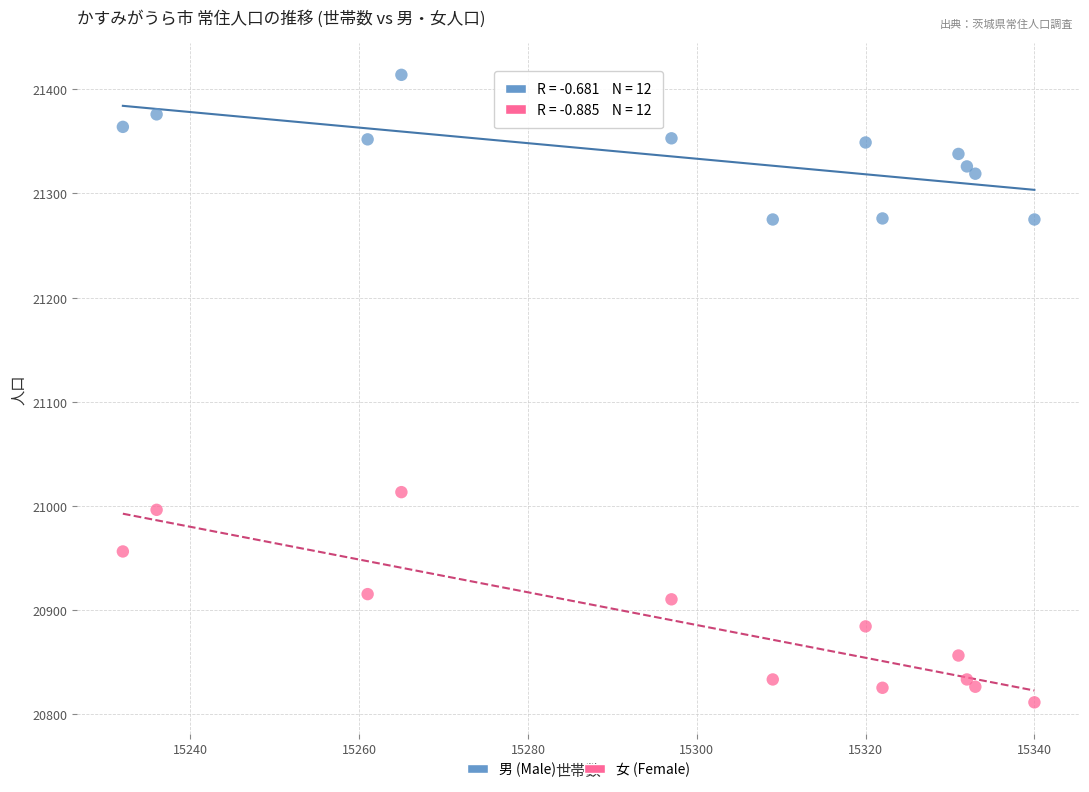

Across all data points, what is the range of X values (max minus min)?

108